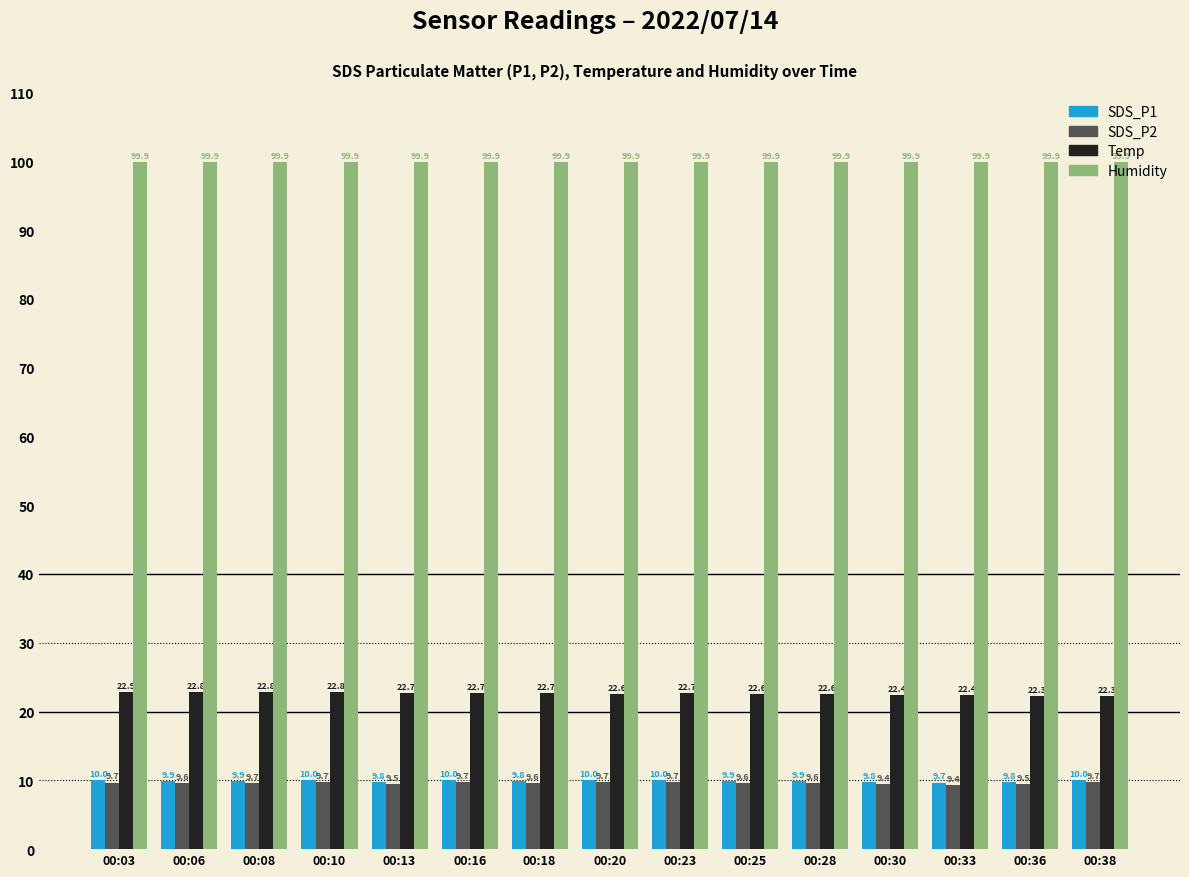

What value does the Humidity series have at 00:30?

99.9